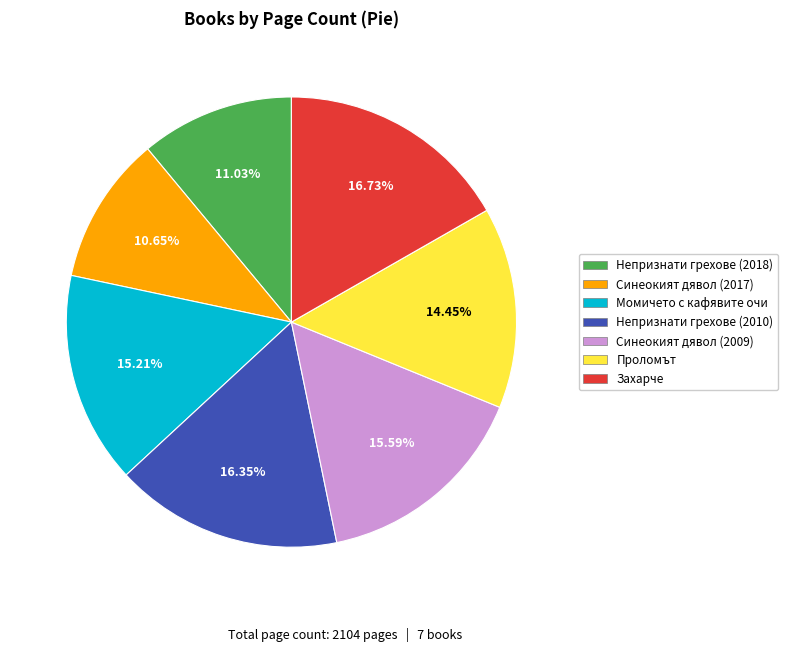

Is there any slice that represents more than half of the pie?

No